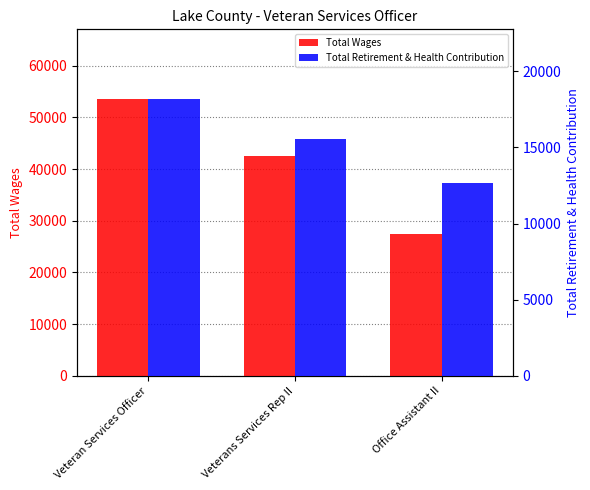

What is the label of the 2nd bar from the left?

Veterans Services Rep II